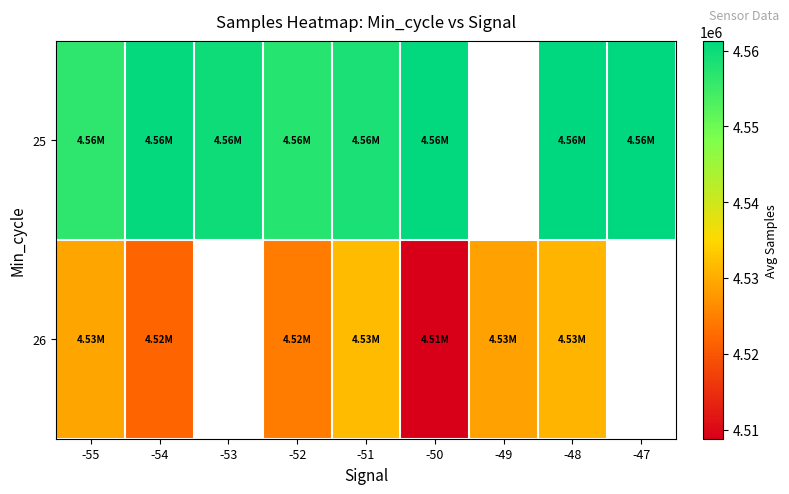

Is it true that 25 equals 6736789.4 at -47?

False